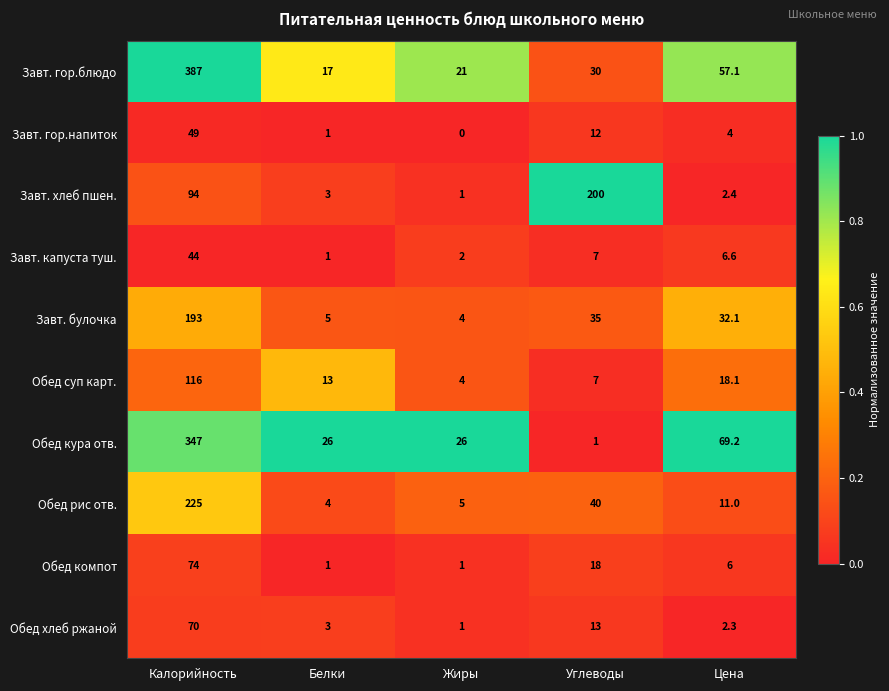

What is the average value of the Обед суп карт. series?

31.6